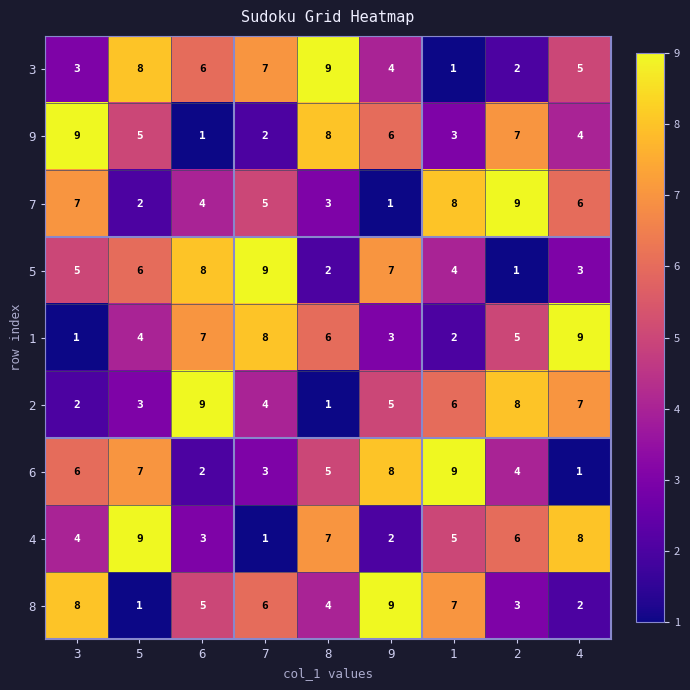

Between 8 and 4, which series saw the biggest shift?

2